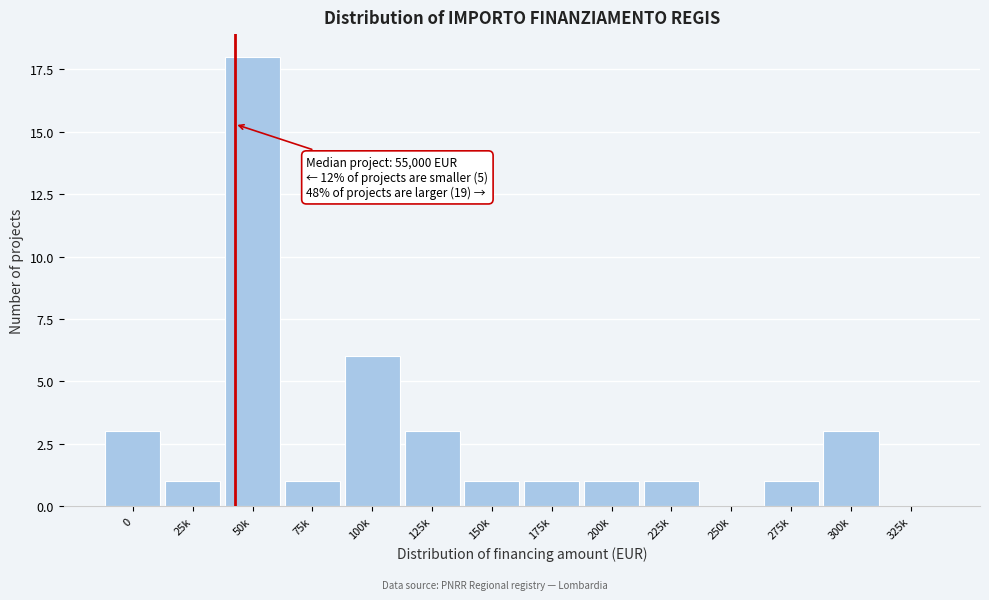

Reading right to left, what are all the values shown in this chart?

325k=0	300k=3	275k=1	250k=0	225k=1	200k=1	175k=1	150k=1	125k=3	100k=6	75k=1	50k=18	25k=1	0=3